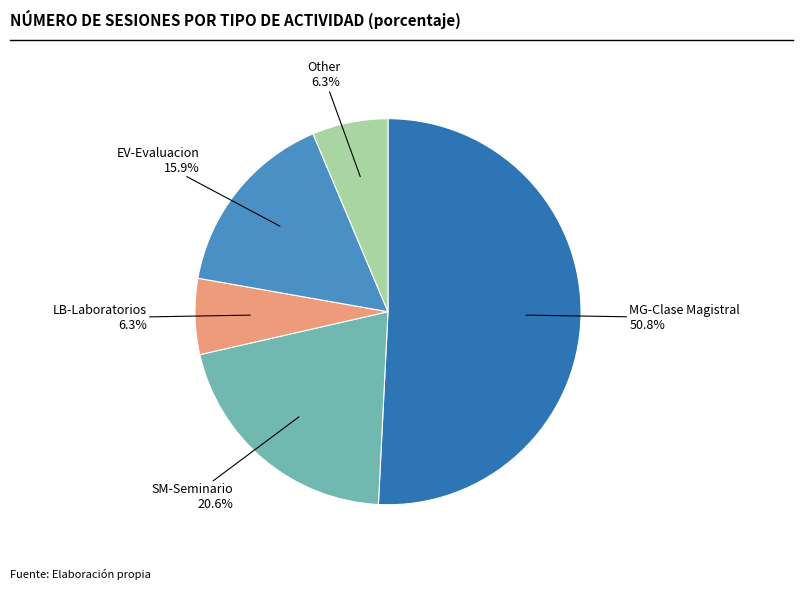

Is there any slice that represents more than half of the pie?

Yes